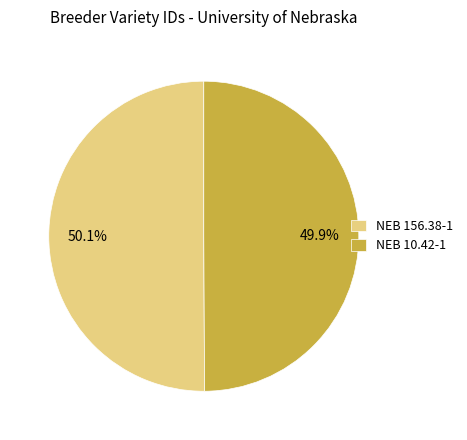

Is there a majority slice in this chart?

Yes